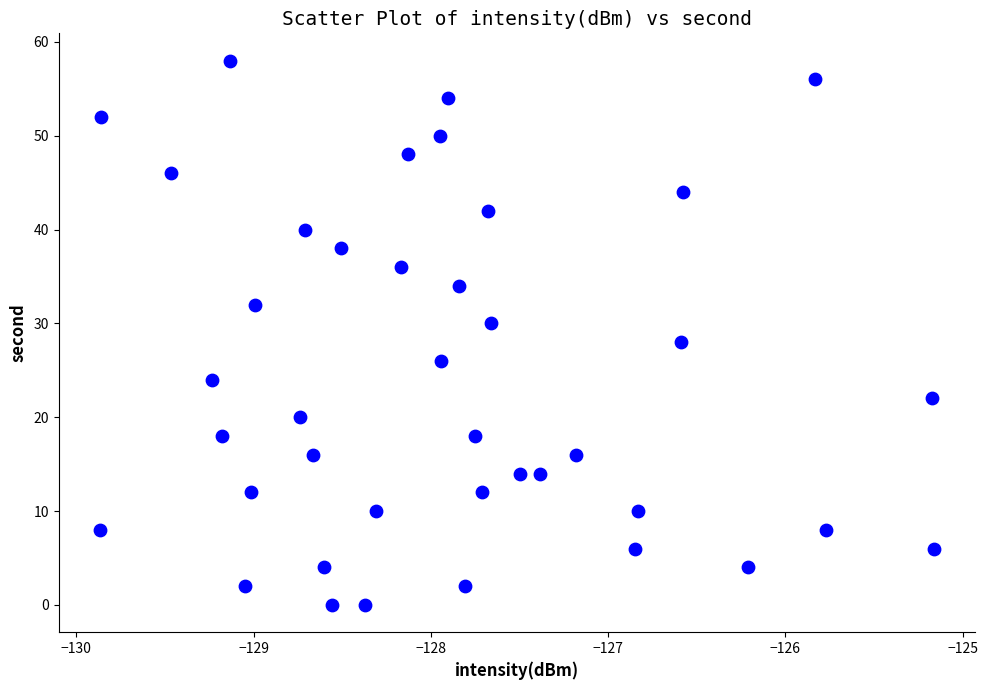

What is the range of Y values (max minus min)?

58